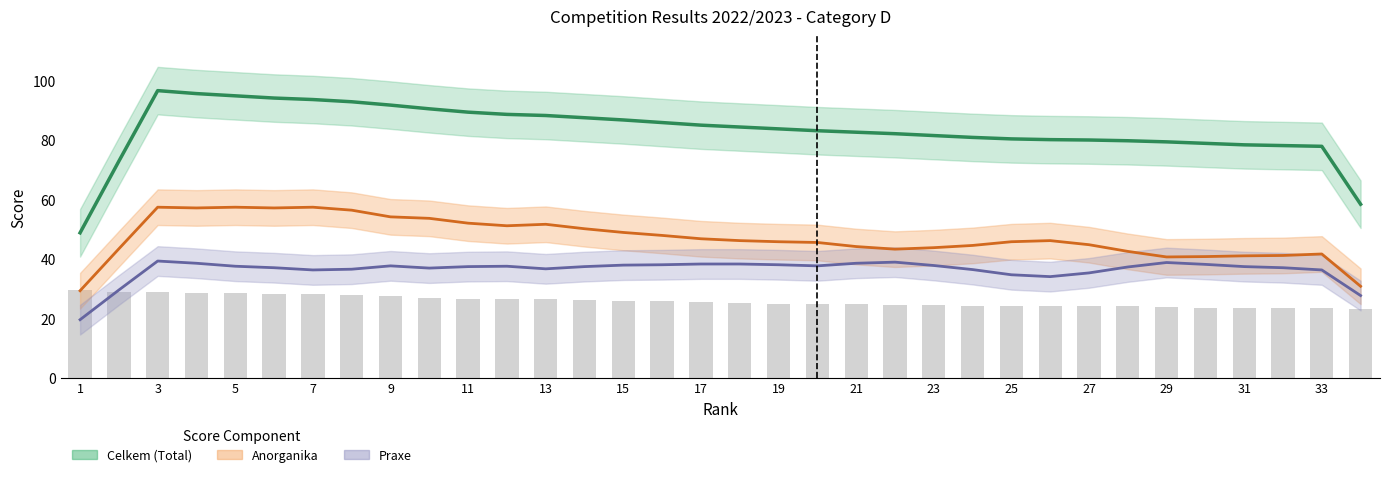

What is the total value across all series at 25?

160.0